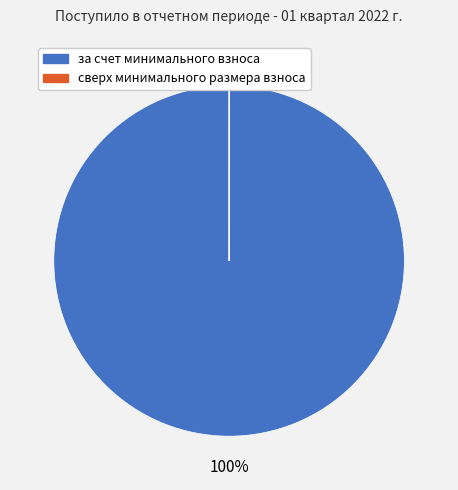

Which slice is the largest?

за счет минимального взноса